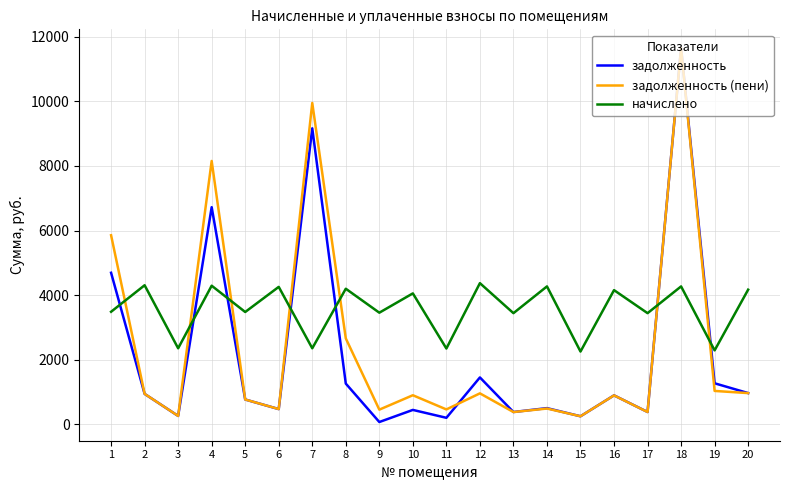

What is the average value of the начислено series?

3561.8